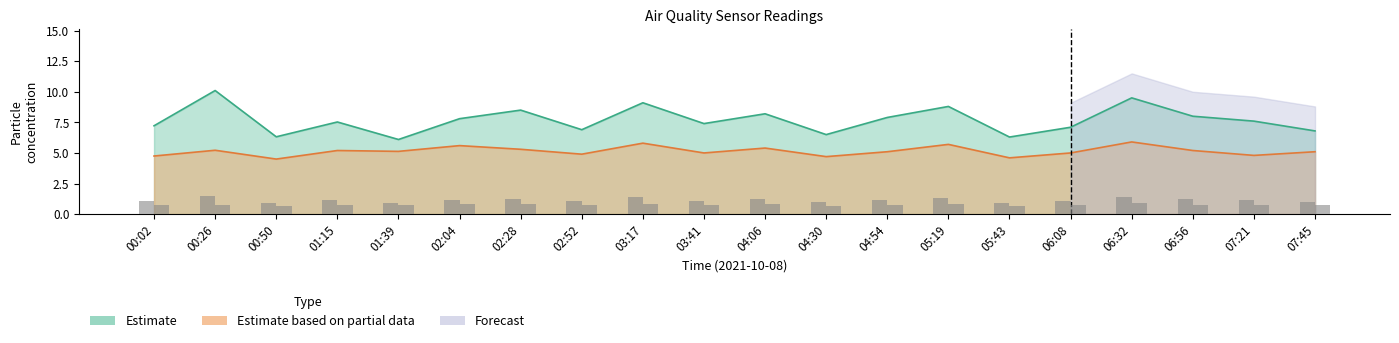

At which category is the sum across all series the highest?

06:32